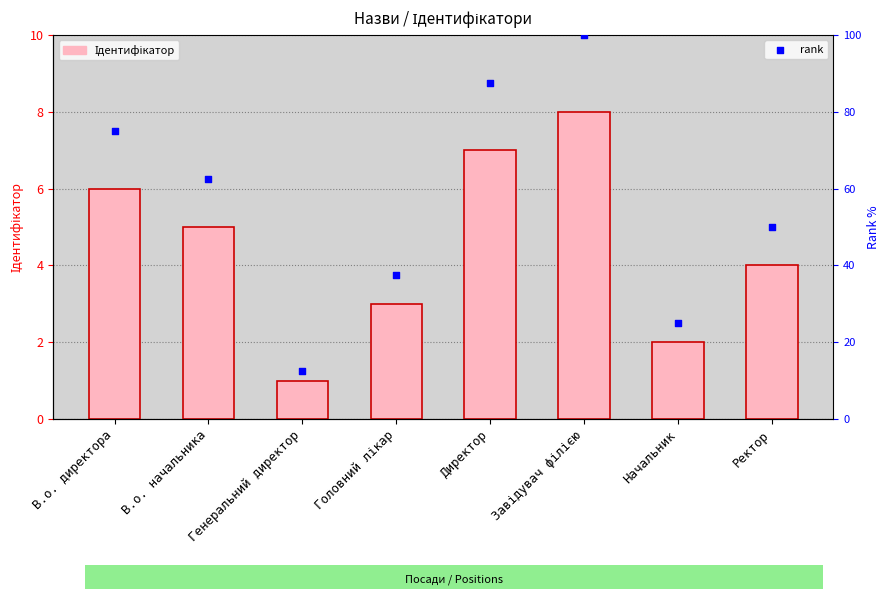

At how many categories does at least one series exceed 49?

5